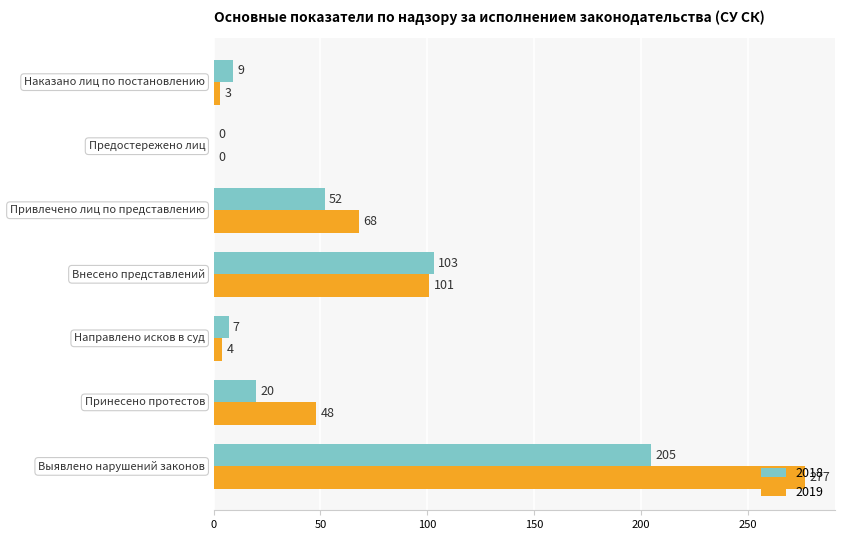

What is the average value of the 2018 series?

57